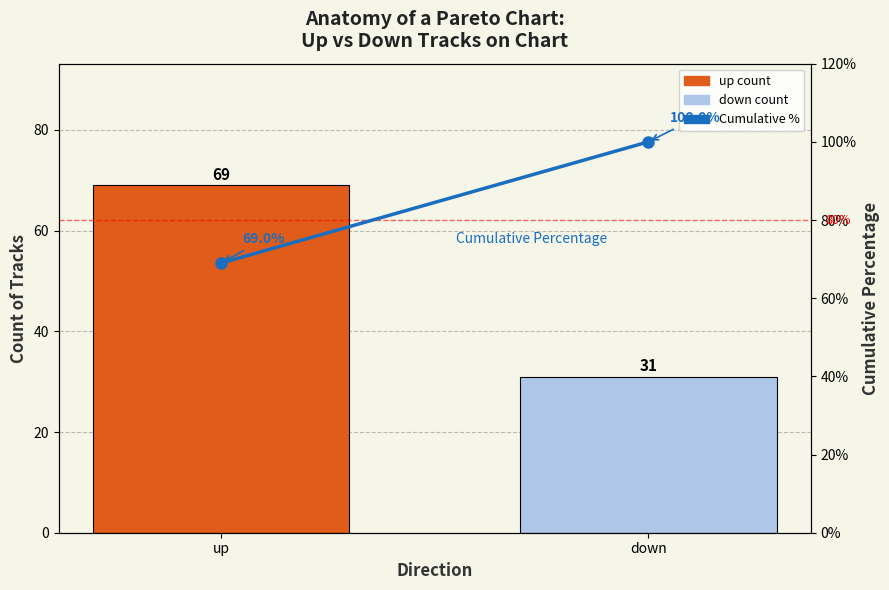

Does the chart contain any negative values?

No